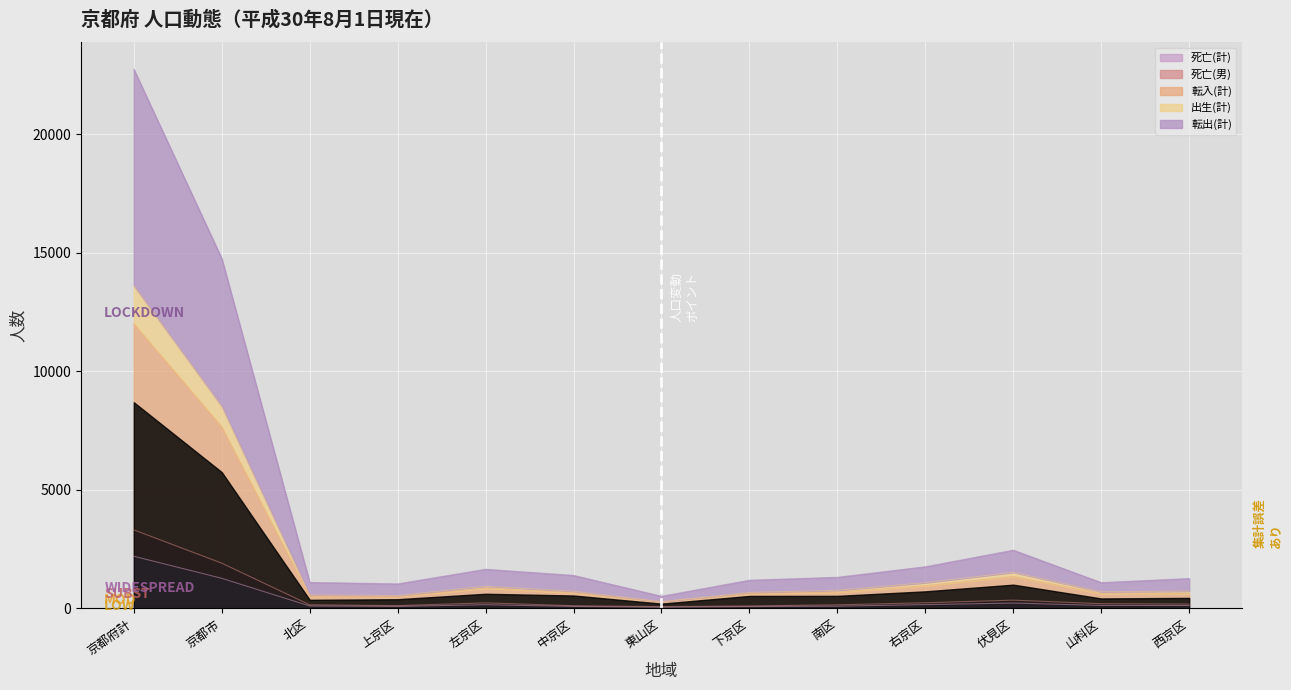

Where is the first local maximum for 転入(計)?

左京区